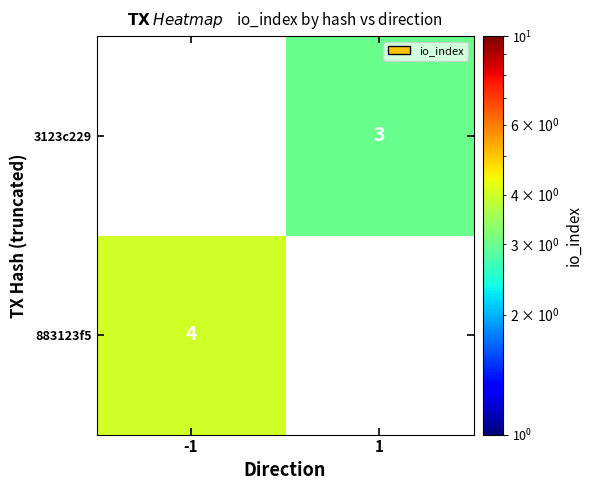

The 883123f5 series shows 7 at -1. True or false?

False